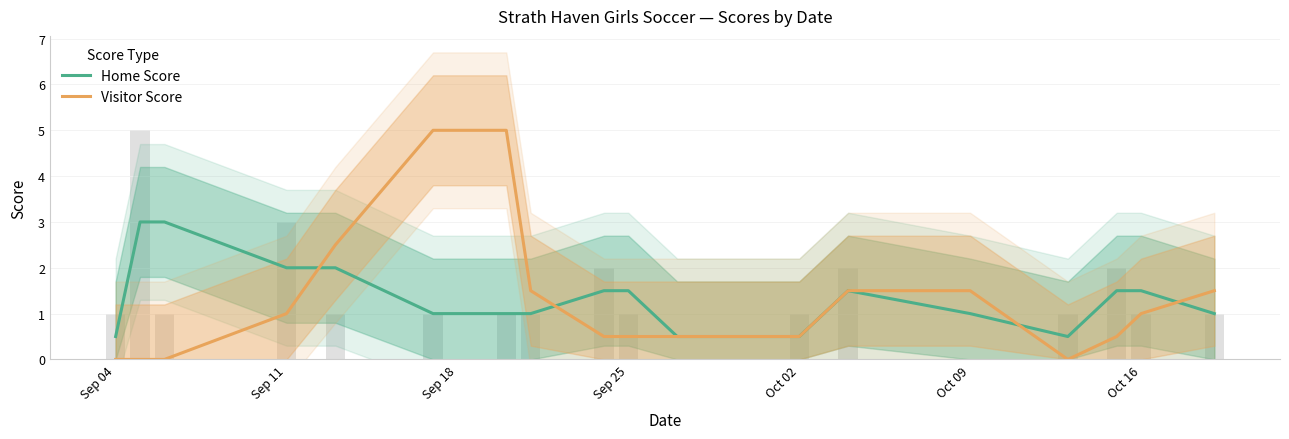

How many Visitor Score values are between 0 and 1?

11